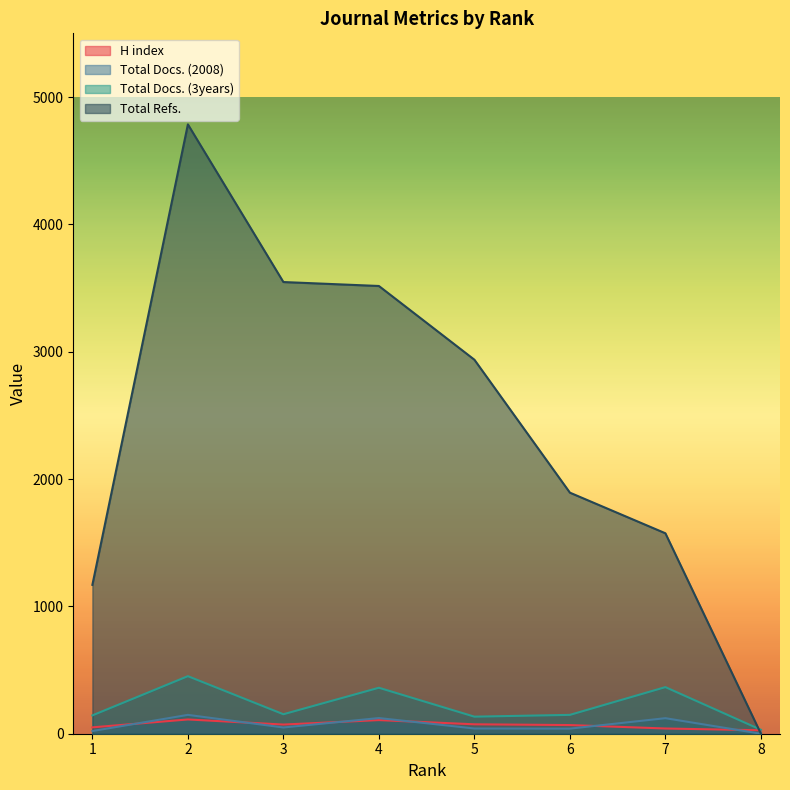

Where is Total Docs. (2008) nearest to the value 74?

3